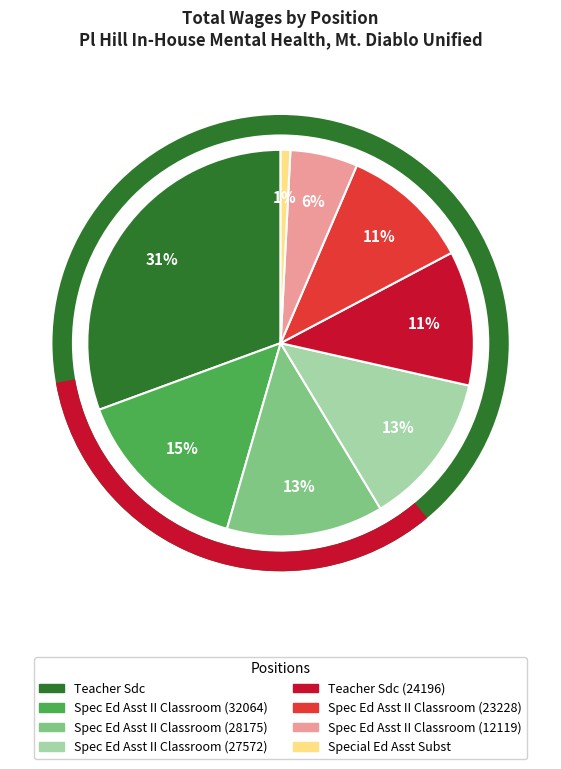

How many slices are in this pie chart?

8